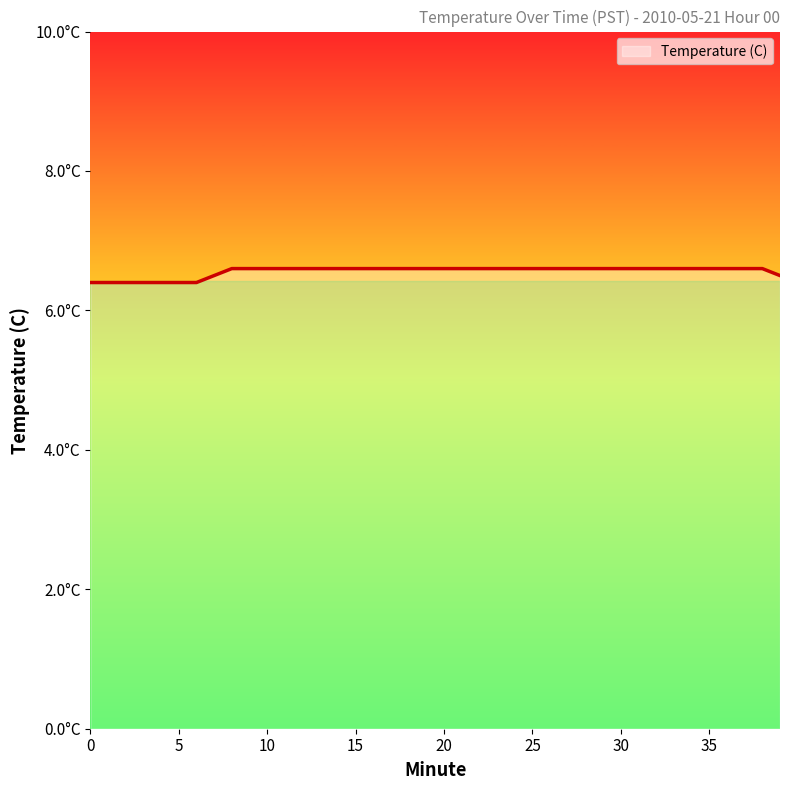

Does the chart display data point markers on the line(s)?

No